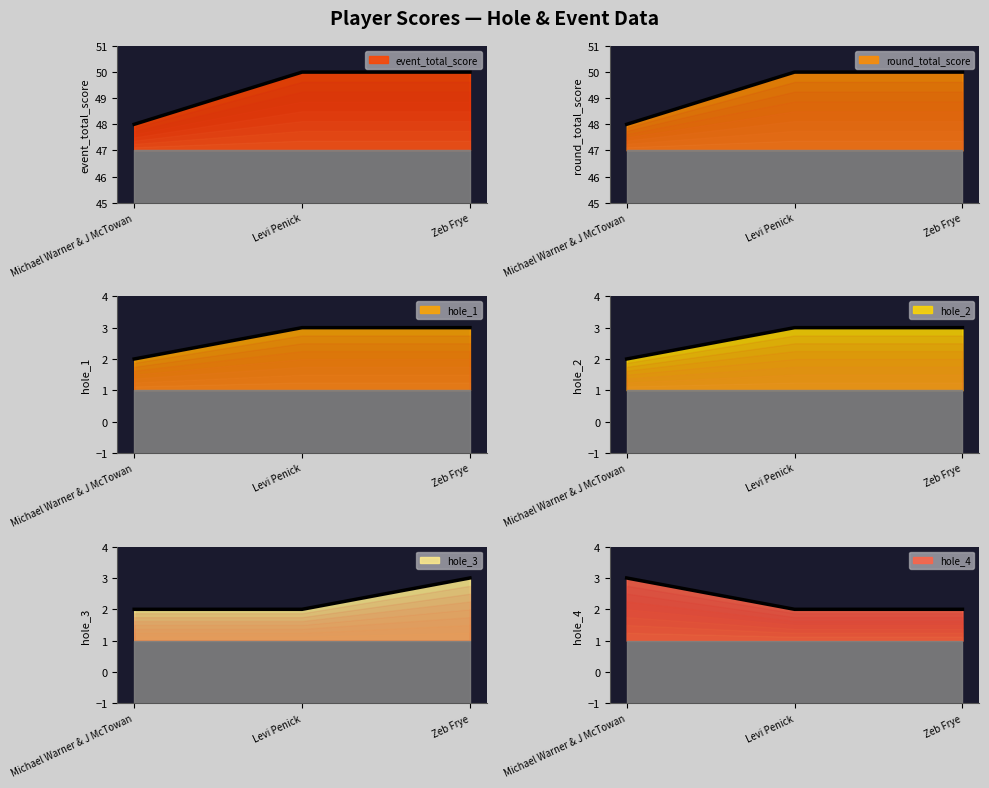

Reading left to right, extract all data points from this chart.

event_total_score: 48	50	50
round_total_score: 48	50	50
hole_1: 2	3	3
hole_2: 2	3	3
hole_3: 2	2	3
hole_4: 3	2	2